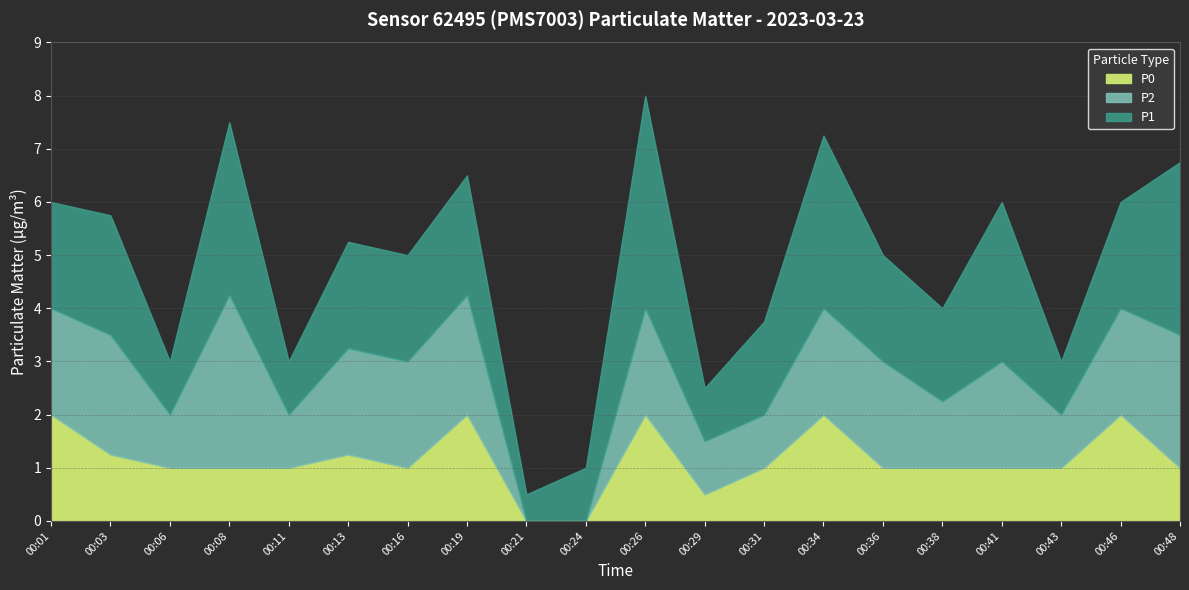

Which category has the highest value in the P1 series?

00:26